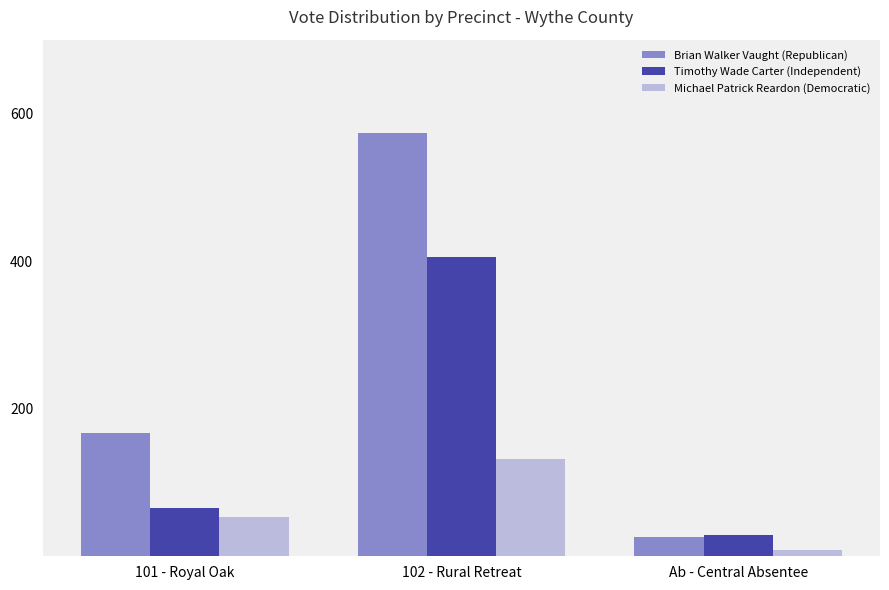

List the series in order of their peak value, highest first.

Brian Walker Vaught (Republican), Timothy Wade Carter (Independent), Michael Patrick Reardon (Democratic)